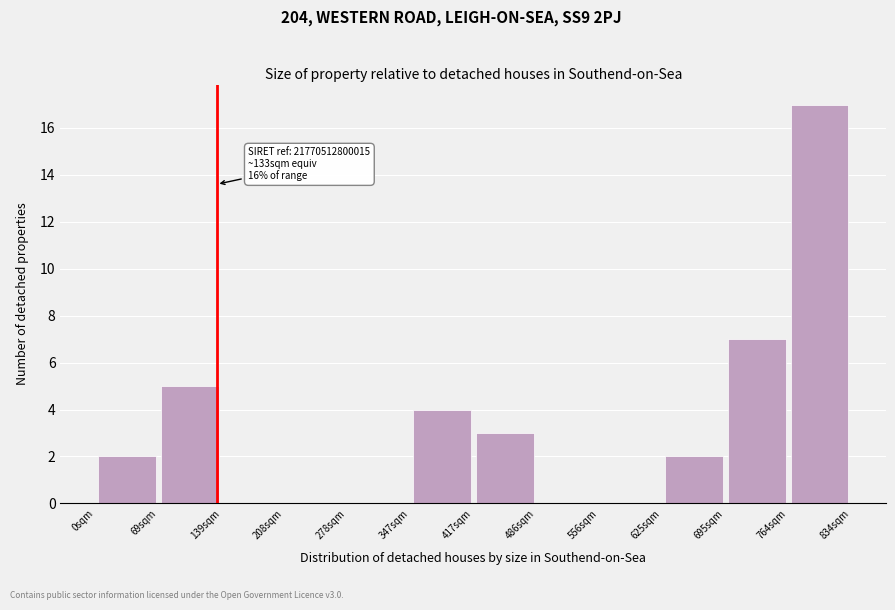

Which range on the x-axis has the tallest bar?

760 to 830